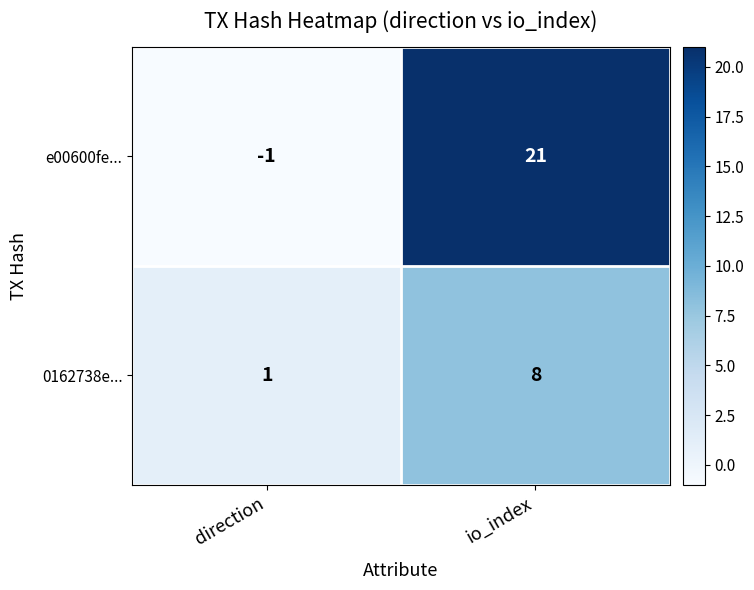

Which series has the largest total across all categories?

e00600fe...